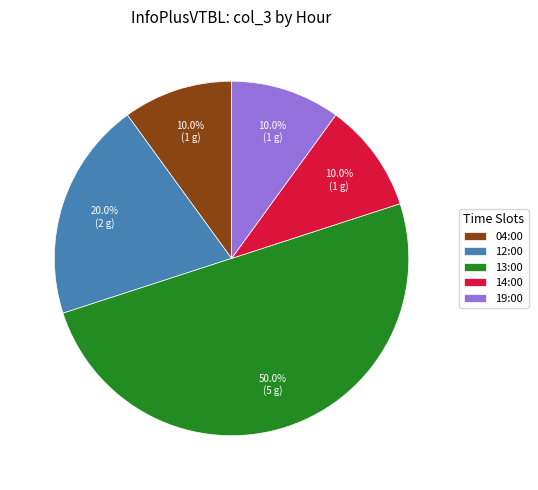

To the nearest percent, what is the difference between the largest and smallest slice percentages?

40%